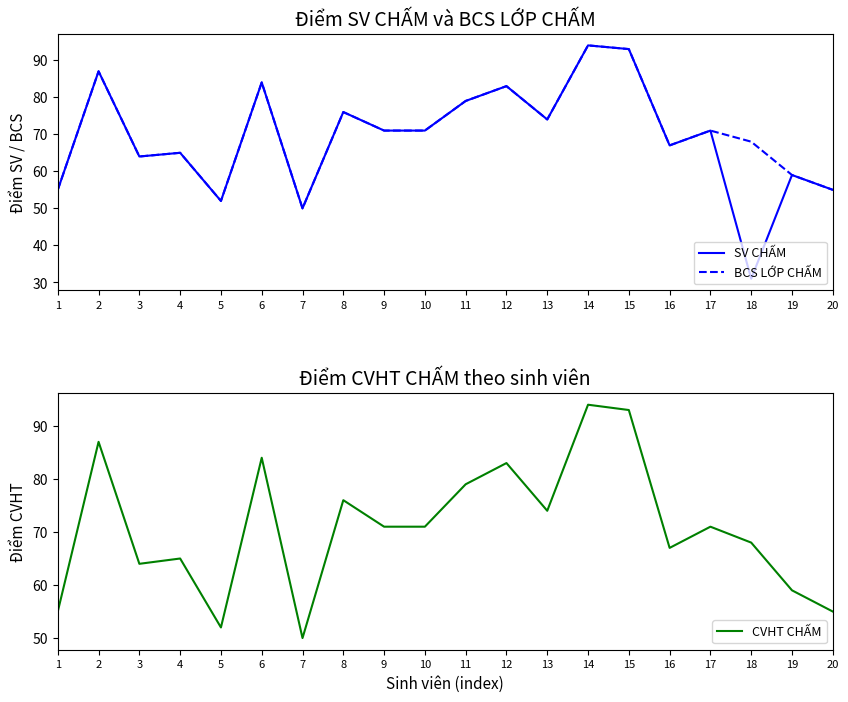

Where is the first local minimum for BCS LỚP CHẤM?

3